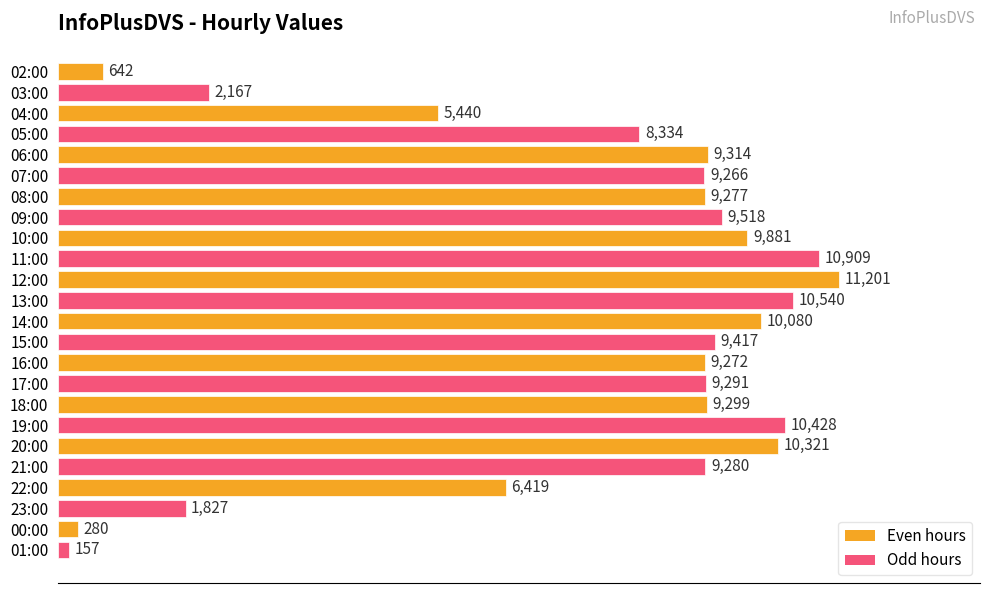

Reading bottom to top, transcribe all the data shown in this chart.

157	280	1827	6419	9280	10321	10428	9299	9291	9272	9417	10080	10540	11201	10909	9881	9518	9277	9266	9314	8334	5440	2167	642